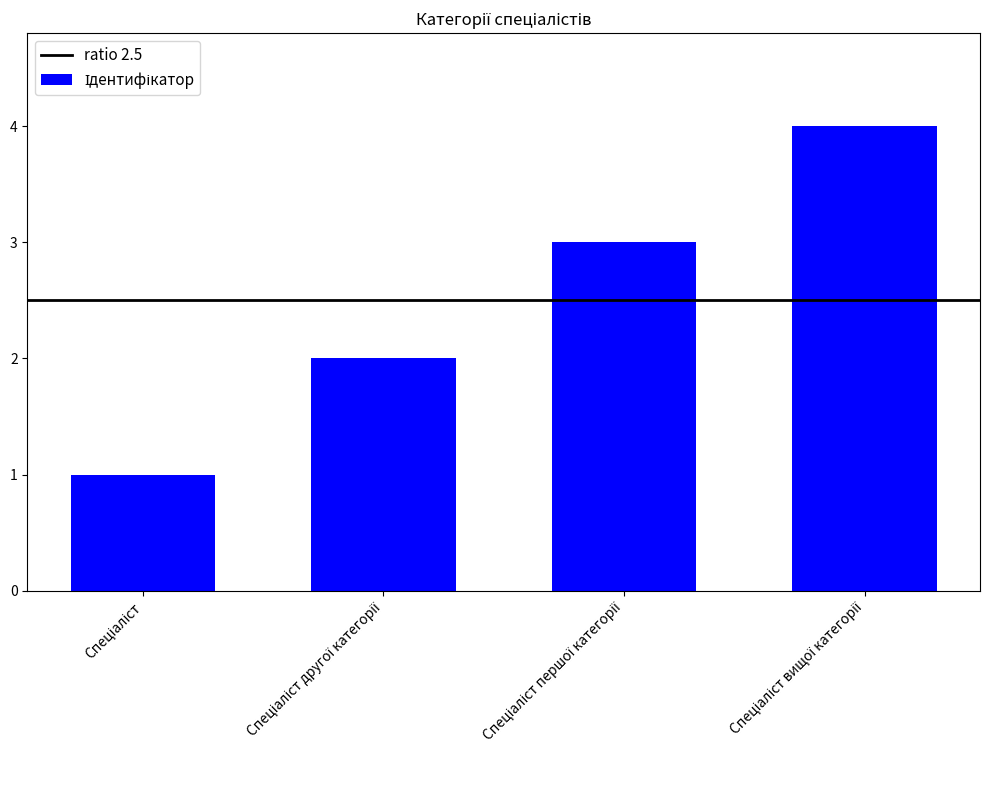

What is the minimum value shown in the chart?

1